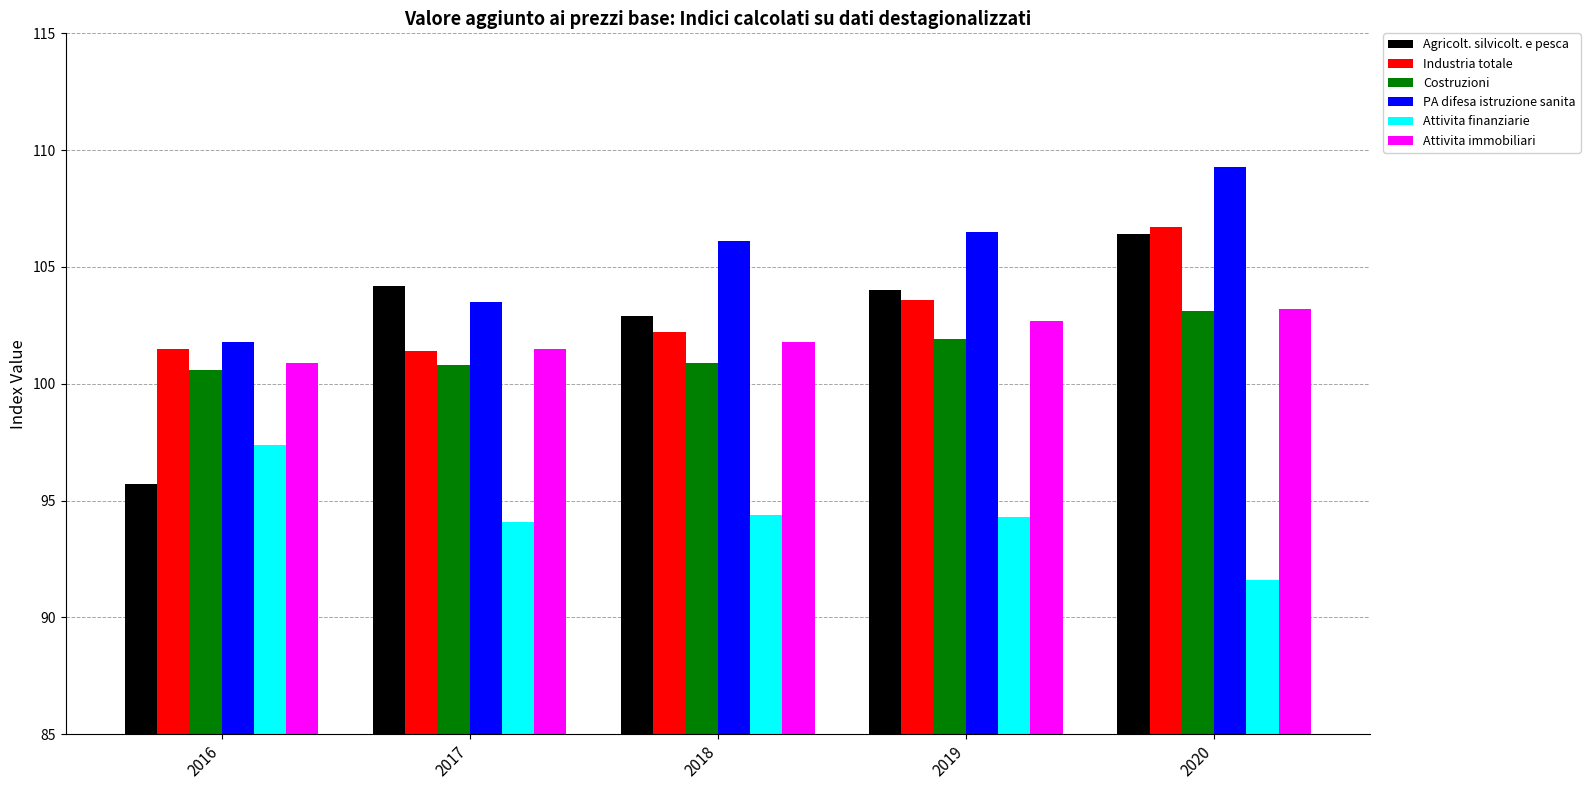

What is the difference between the second highest and minimum values in the Industria totale series?

2.2